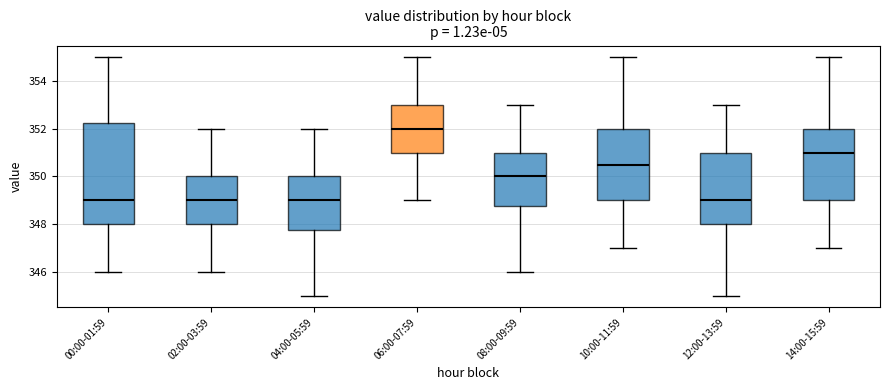

Reading left to right, transcribe this box plot: for each box, give where its median line is, the range the box spans, and where its two whiskers end, as read against the y-axis. The values are not printed on the chart, so give them approximately, as read against the axis.

00:00-01:59: median 349.0, box 348.0 to 352.2, whiskers 346.0 to 355.0
02:00-03:59: median 349.0, box 348.0 to 350.0, whiskers 346.0 to 352.0
04:00-05:59: median 349.0, box 347.8 to 350.0, whiskers 345.0 to 352.0
06:00-07:59: median 352.0, box 351.0 to 353.0, whiskers 349.0 to 355.0
08:00-09:59: median 350.0, box 348.8 to 351.0, whiskers 346.0 to 353.0
10:00-11:59: median 350.6, box 349.0 to 352.0, whiskers 347.0 to 355.0
12:00-13:59: median 349.0, box 348.0 to 351.0, whiskers 345.0 to 353.0
14:00-15:59: median 351.0, box 349.0 to 352.0, whiskers 347.0 to 355.0